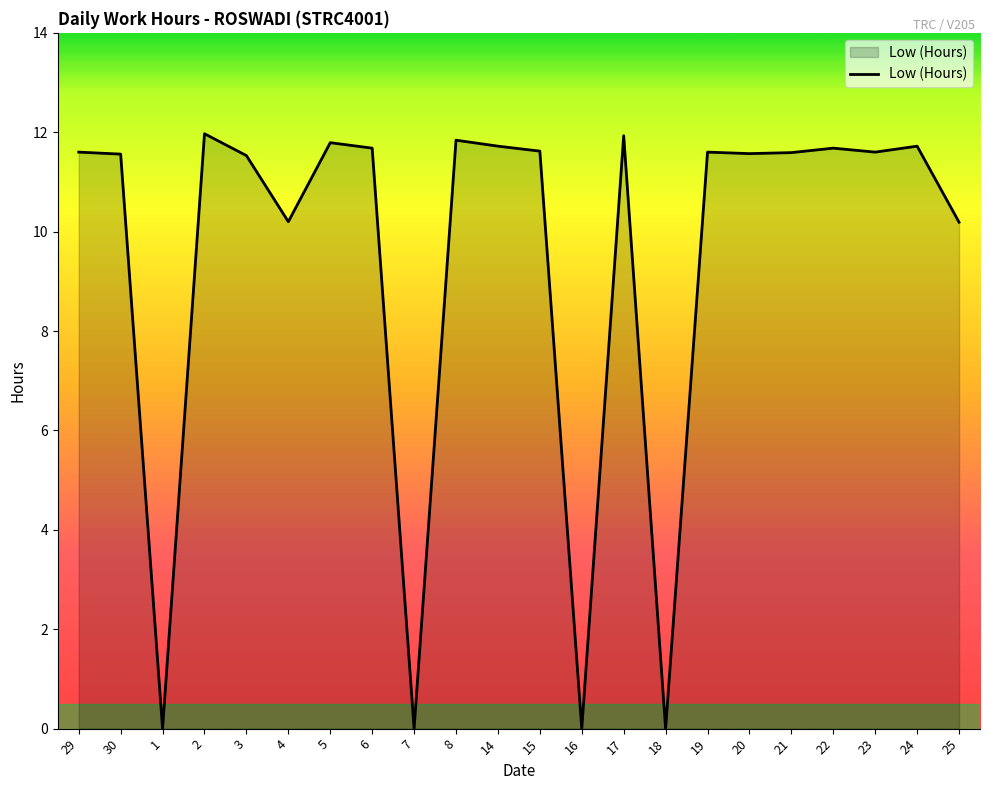

Between 23 and 8, which is larger?

8